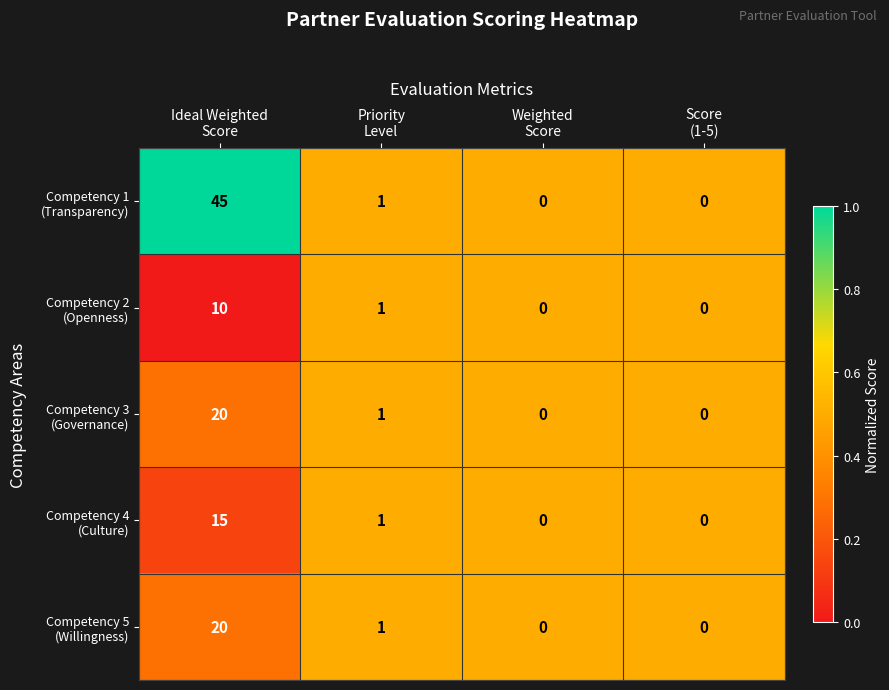

How many distinct data groups are displayed?

5